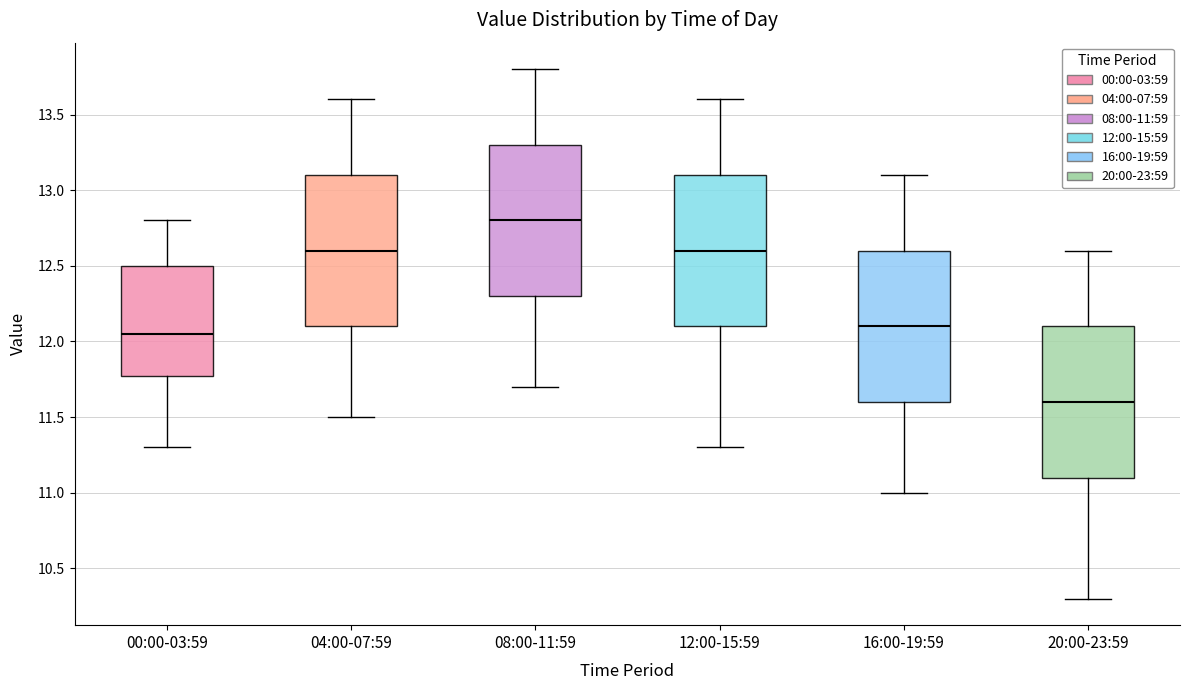

Reading left to right, read every box against the y-axis: the position of its median line, the range the box covers, and the ends of its whiskers. The values are not printed on the chart, so give them approximately, as read against the axis.

00:00-03:59: median 12.05, box 11.80 to 12.50, whiskers 11.30 to 12.80
04:00-07:59: median 12.60, box 12.10 to 13.10, whiskers 11.50 to 13.60
08:00-11:59: median 12.80, box 12.30 to 13.30, whiskers 11.70 to 13.80
12:00-15:59: median 12.60, box 12.10 to 13.10, whiskers 11.30 to 13.60
16:00-19:59: median 12.10, box 11.60 to 12.60, whiskers 11.00 to 13.10
20:00-23:59: median 11.60, box 11.10 to 12.10, whiskers 10.30 to 12.60